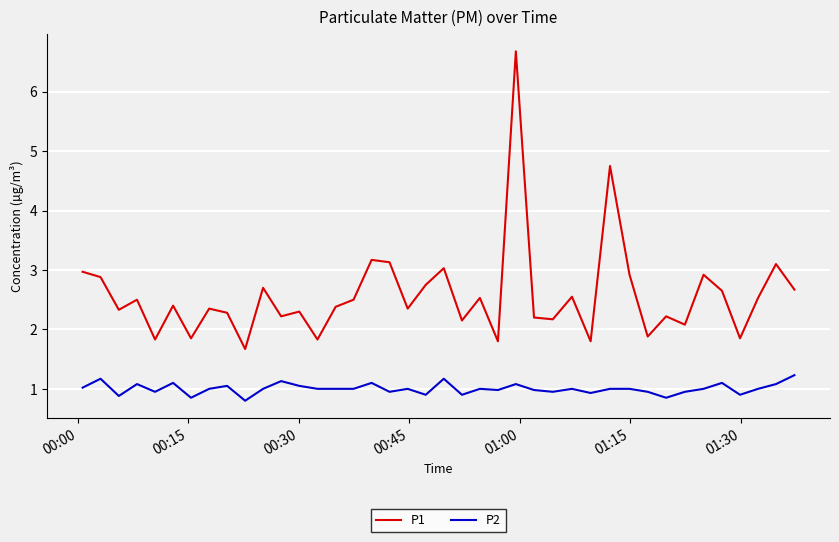

How many lines are shown in the chart?

2